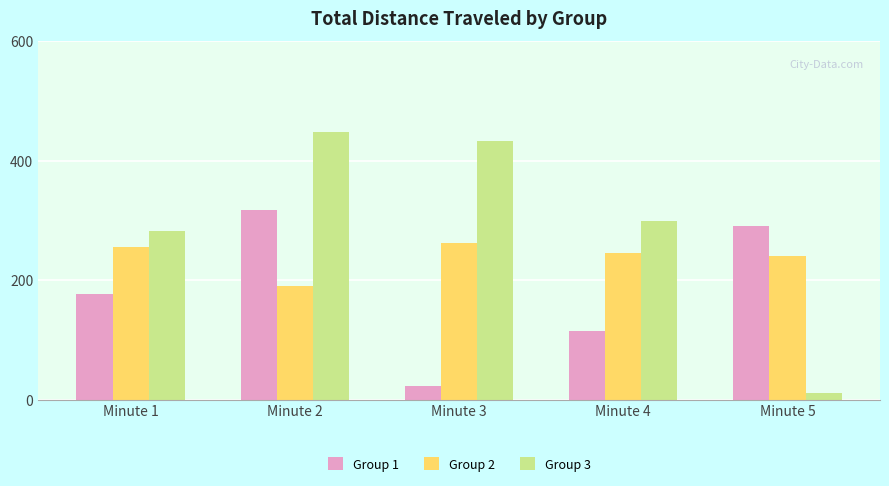

Which series changed the most between Minute 2 and Minute 3?

Group 1